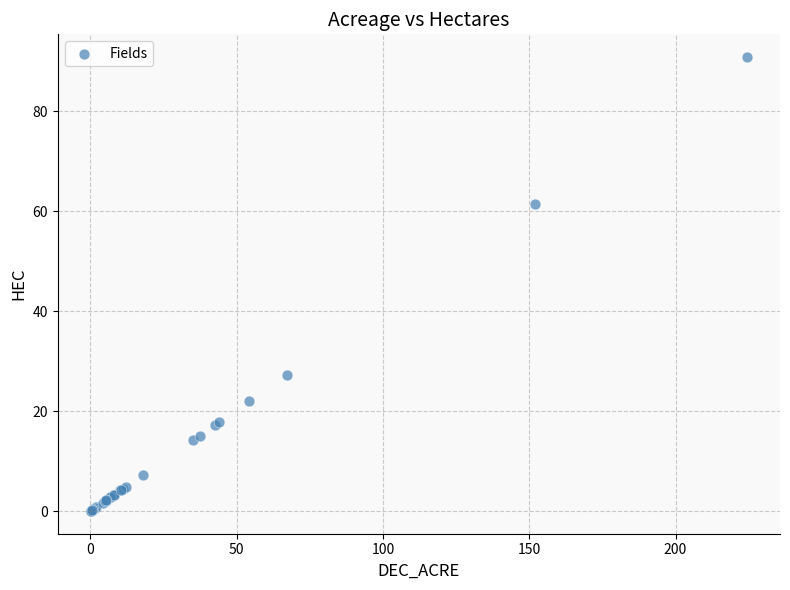

What Y value in the scatter plot is closest to 45?

61.4